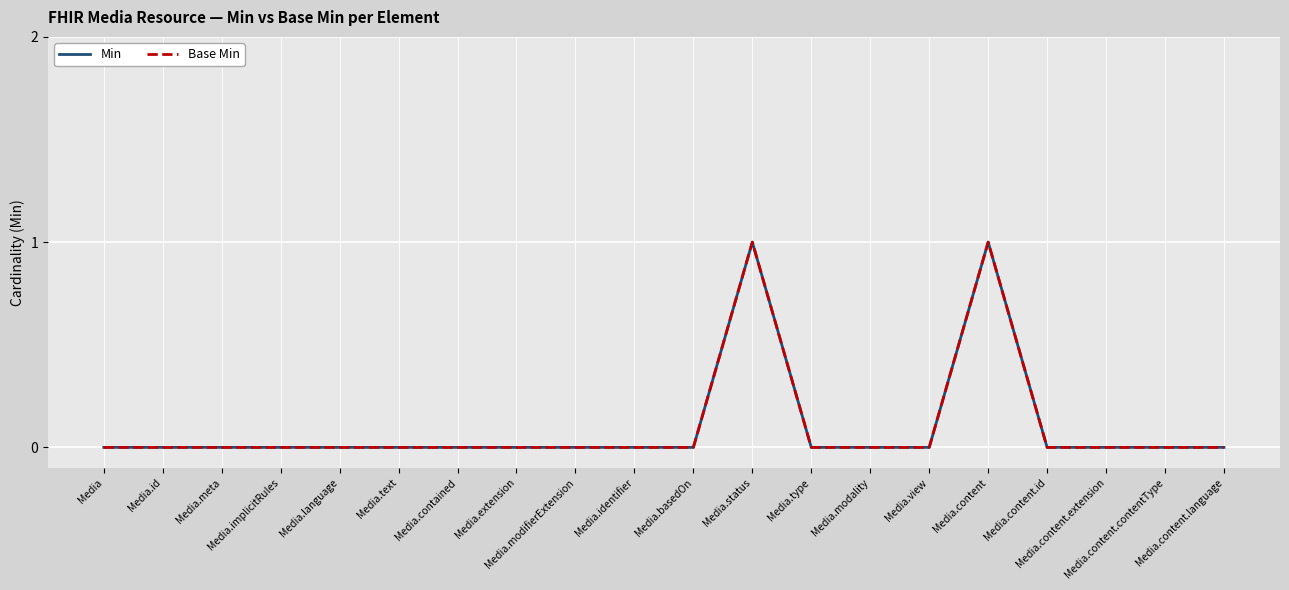

Does the chart display data point markers on the line(s)?

No